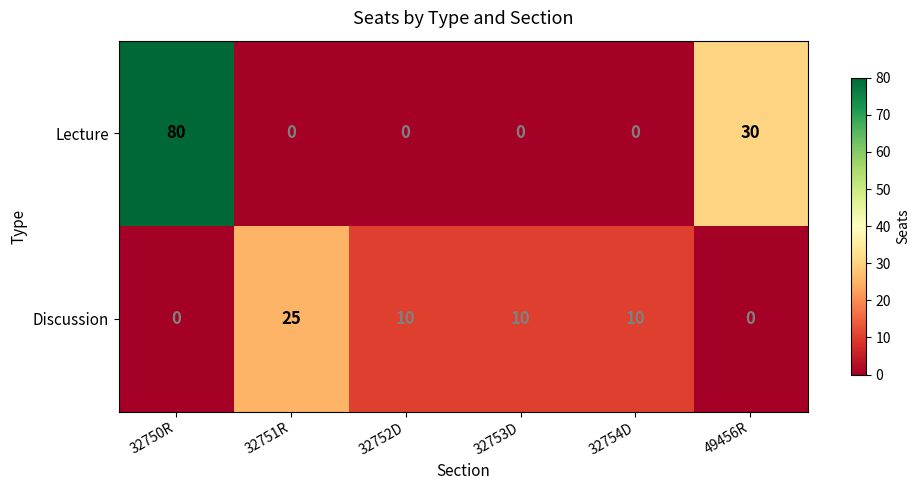

What is the difference between the maximum and minimum values in the Discussion series?

25